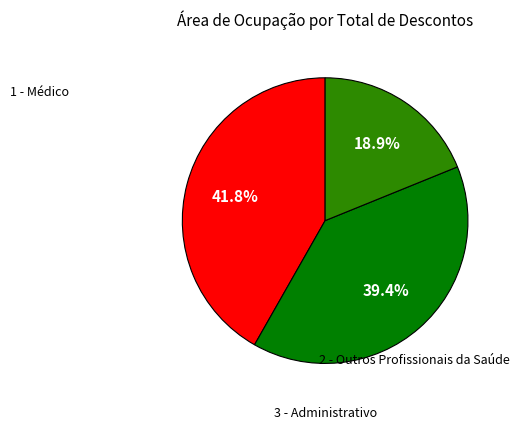

Does any single category account for the majority?

No